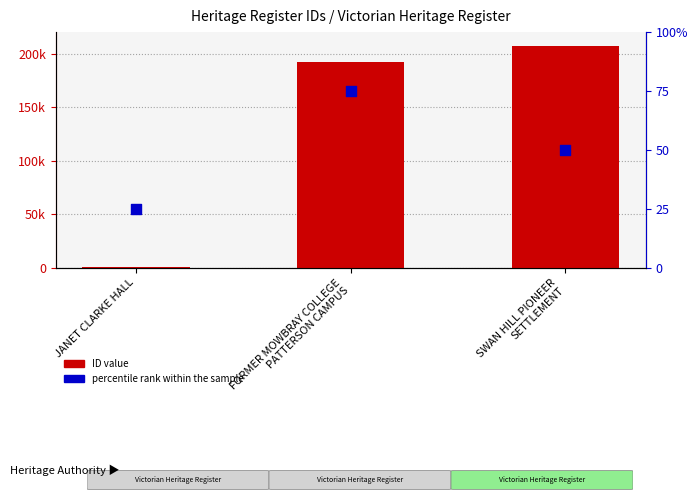

What are all the series names shown in the legend?

ID value, percentile rank within the sample